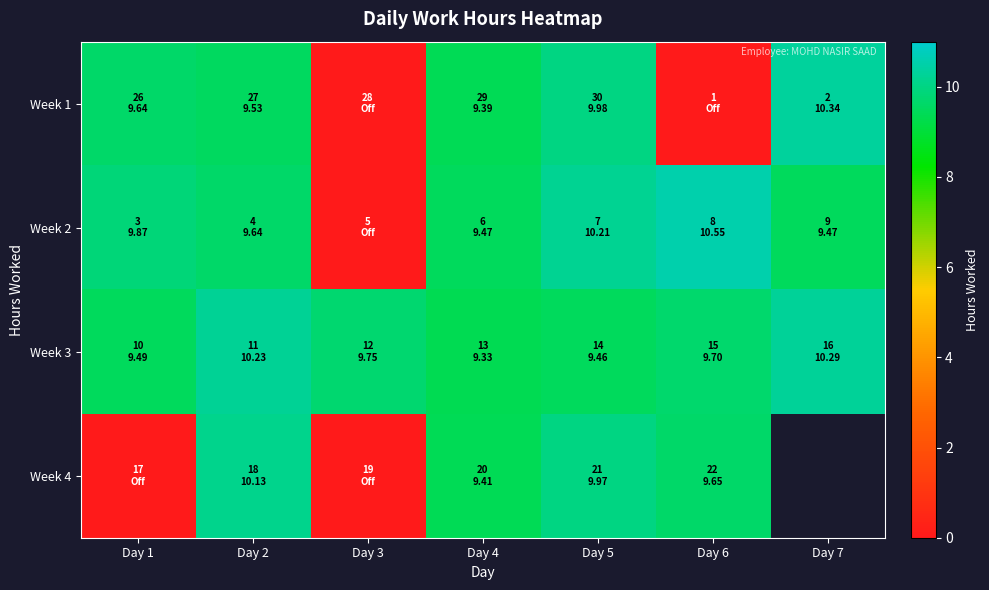

The Week 2 series shows 3.5 at Day 1. True or false?

False